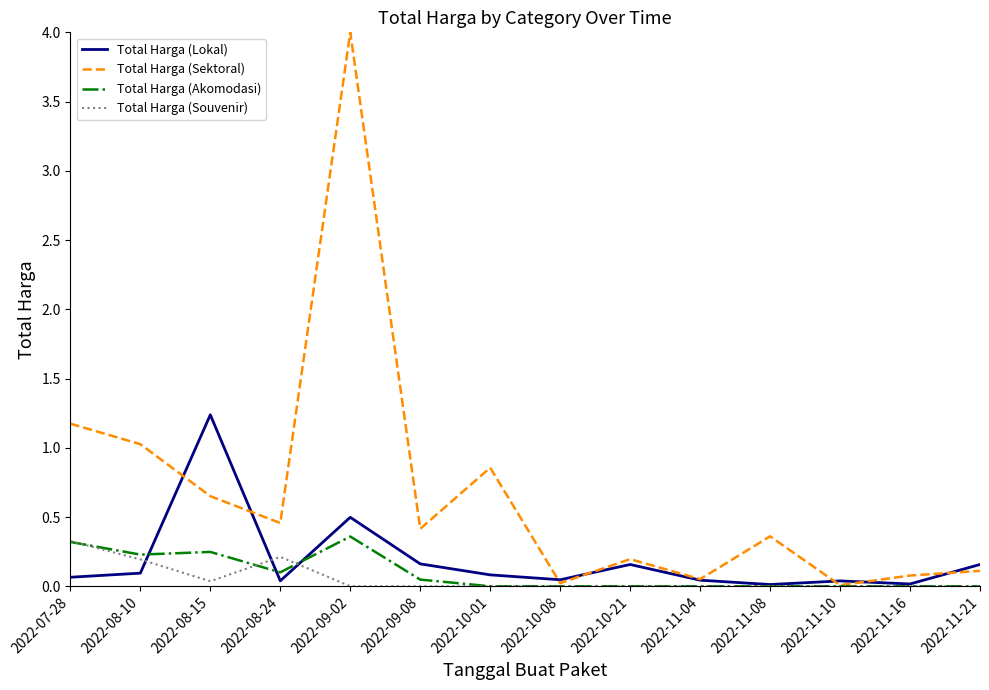

The Total Harga (Lokal) series shows 0.2 at 2022-11-21. True or false?

True